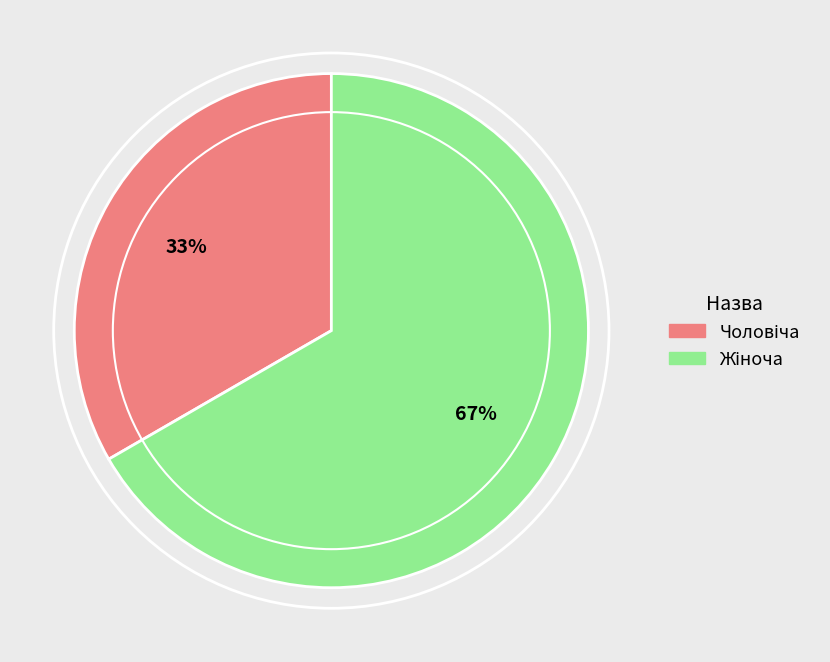

Is there a majority slice in this chart?

Yes